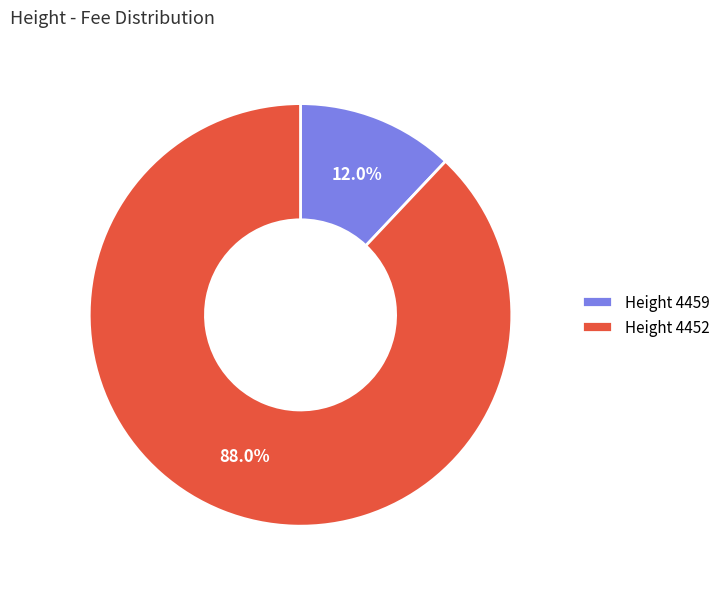

What is the majority slice?

Height 4452